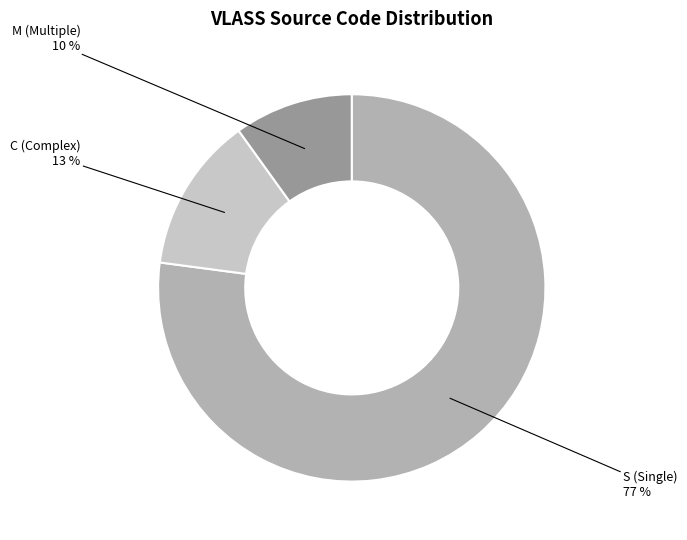

Which slice represents more than half of the pie?

S